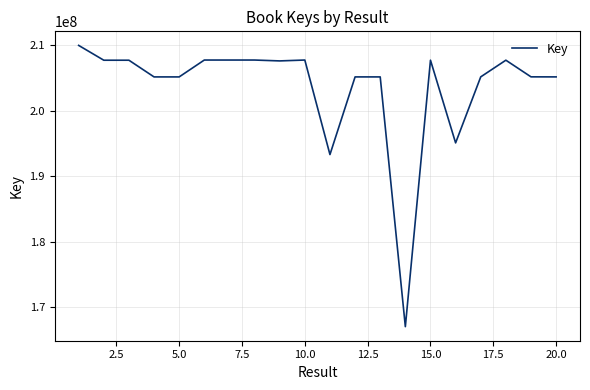

What is the difference between the maximum and minimum values?

42980938